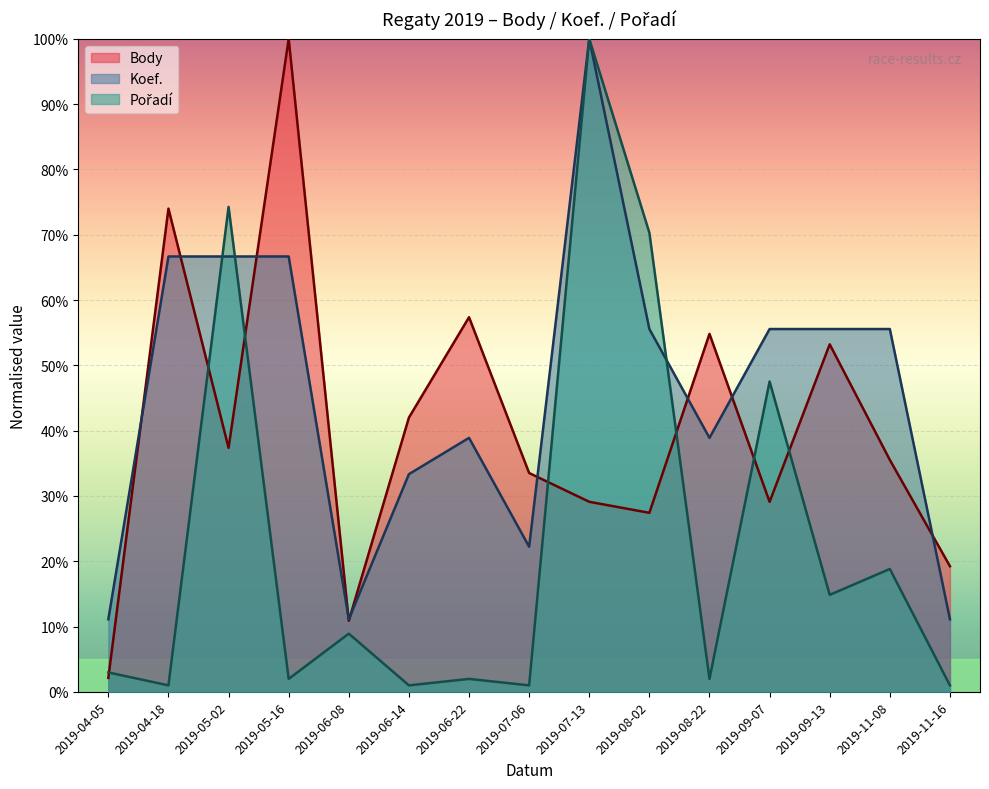

Reading left to right, list all the values displayed in this chart.

Body: 2019-04-05=0.0	2019-04-18=0.7	2019-05-02=0.4	2019-05-16=1.0	2019-06-08=0.1	2019-06-14=0.4	2019-06-22=0.6	2019-07-06=0.3	2019-07-13=0.3	2019-08-02=0.3	2019-08-22=0.5	2019-09-07=0.3	2019-09-13=0.5	2019-11-08=0.4	2019-11-16=0.2
Koef.: 2019-04-05=0.1	2019-04-18=0.7	2019-05-02=0.7	2019-05-16=0.7	2019-06-08=0.1	2019-06-14=0.3	2019-06-22=0.4	2019-07-06=0.2	2019-07-13=1.0	2019-08-02=0.6	2019-08-22=0.4	2019-09-07=0.6	2019-09-13=0.6	2019-11-08=0.6	2019-11-16=0.1
Pořadí: 2019-04-05=0.0	2019-04-18=0.0	2019-05-02=0.7	2019-05-16=0.0	2019-06-08=0.1	2019-06-14=0.0	2019-06-22=0.0	2019-07-06=0.0	2019-07-13=1.0	2019-08-02=0.7	2019-08-22=0.0	2019-09-07=0.5	2019-09-13=0.1	2019-11-08=0.2	2019-11-16=0.0